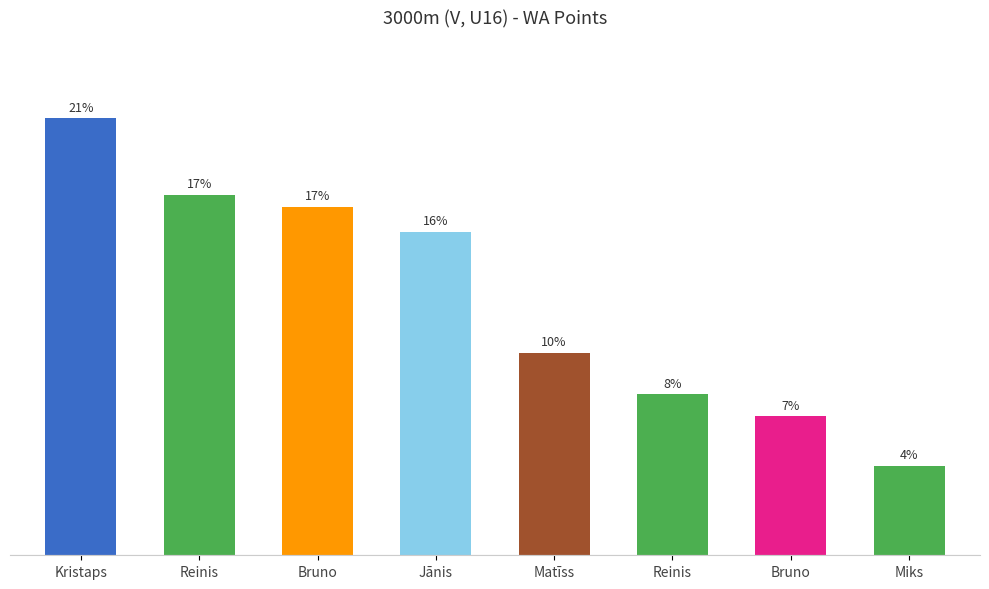

At which label is the value closest to 274?

Matīss